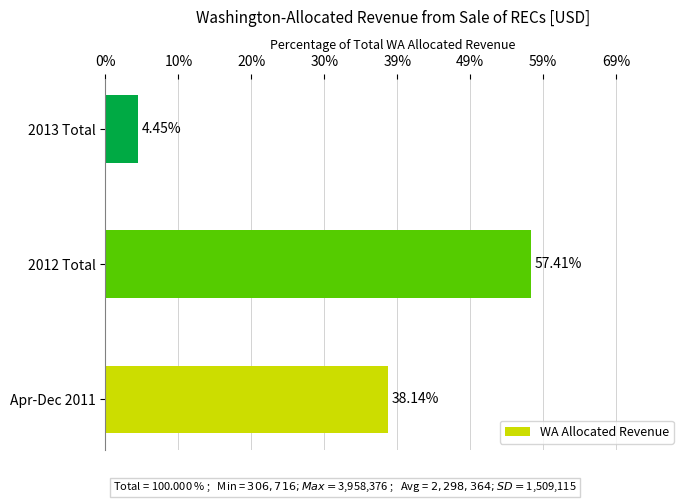

List the labels in order of value, largest first.

2012 Total, Apr-Dec 2011, 2013 Total